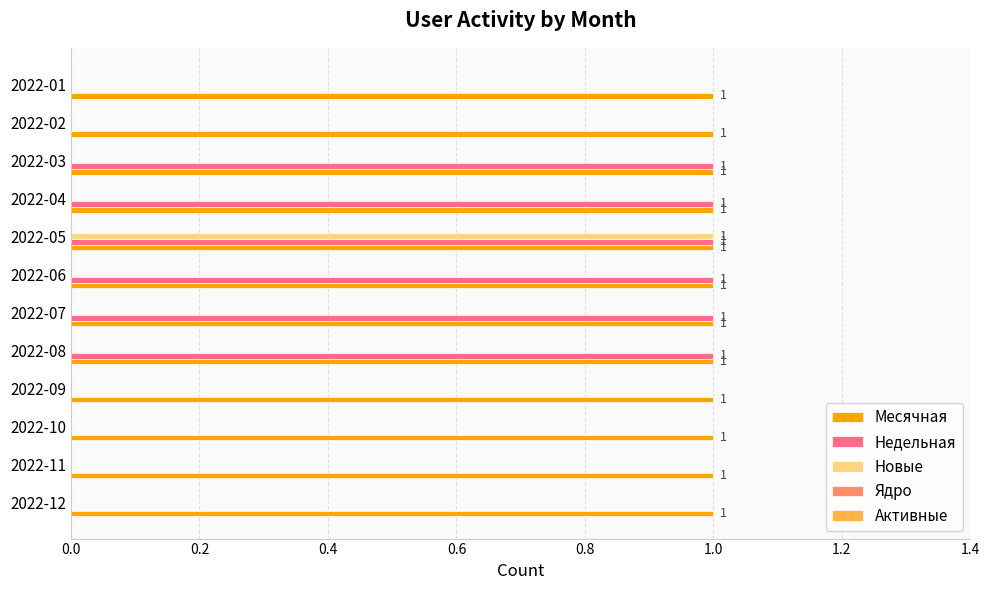

Is the value of Недельная at 2022-10 greater than the value of Месячная at 2022-02?

No